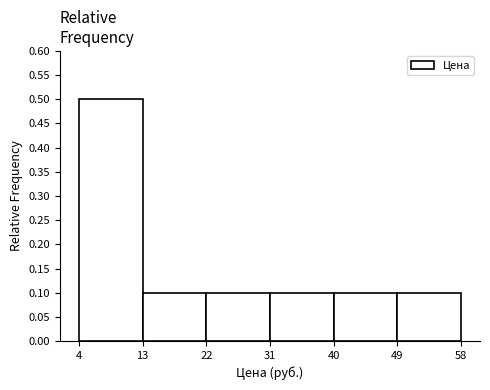

What is the height of the bar covering 40 to 49 on the x-axis? The values are not printed on the chart, so give them approximately, as read against the axis.

0.1